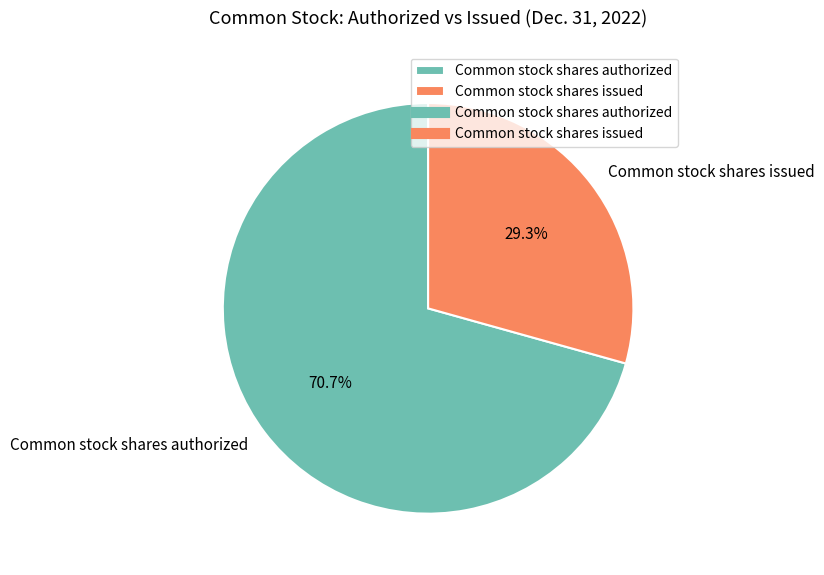

To the nearest percent, what is the combined percentage of Common stock shares authorized and Common stock shares issued?

100%